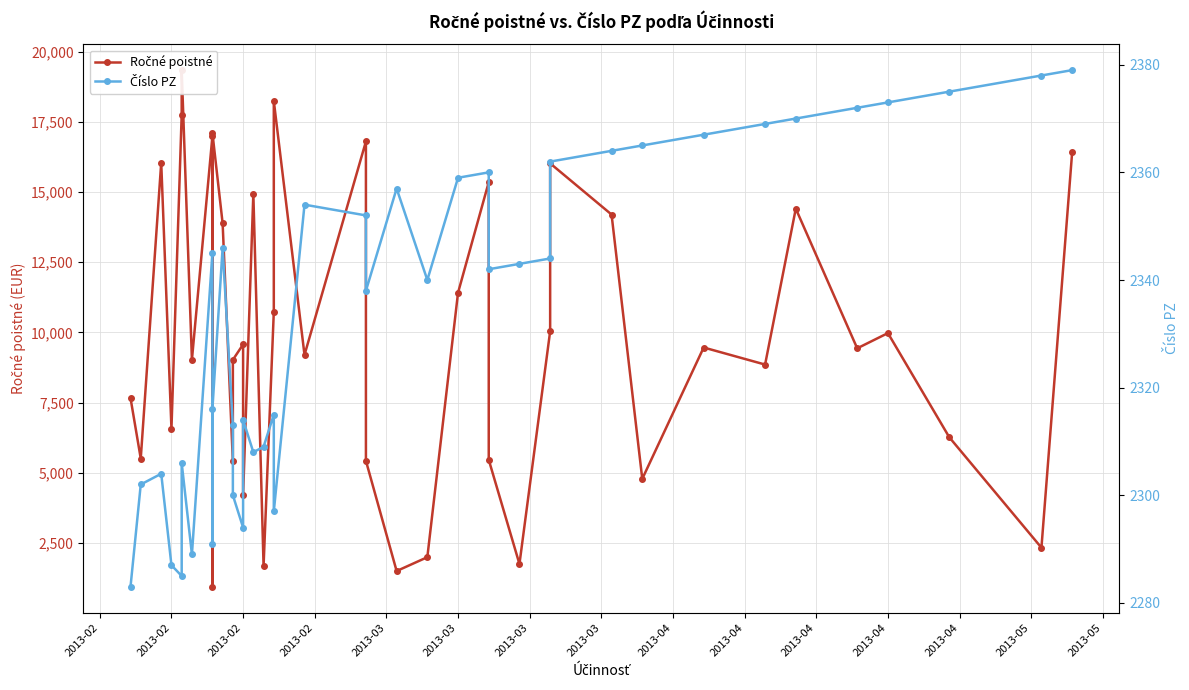

Is this an area chart (filled region under the line)?

No